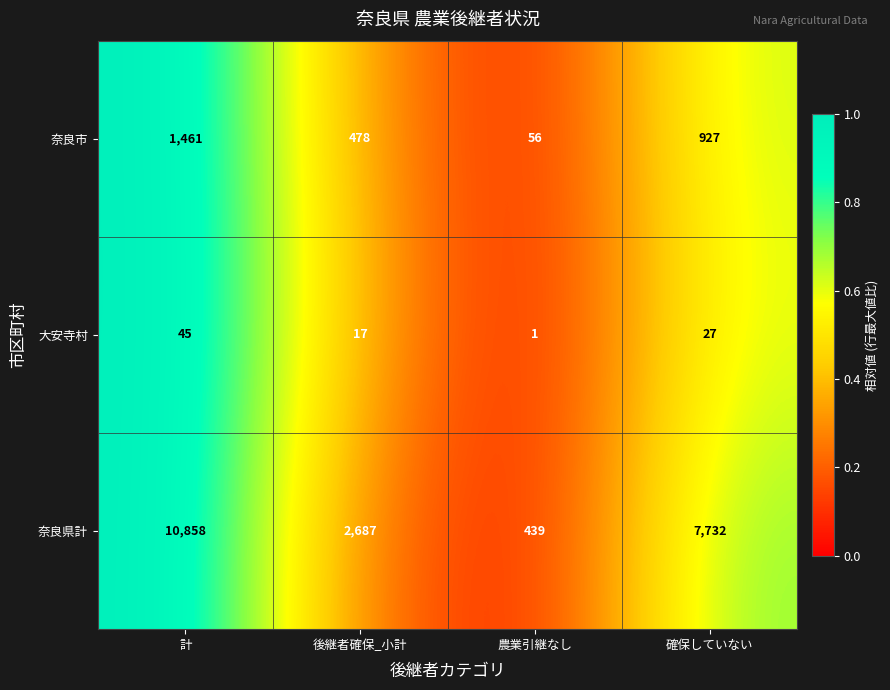

At 後継者確保_小計, list the series in order from smallest to largest.

大安寺村, 奈良市, 奈良県計